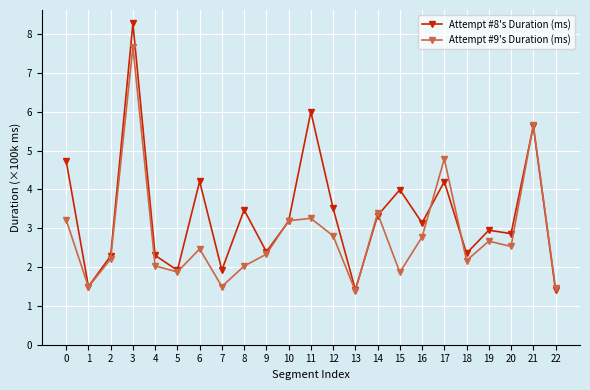

Rank the series at 7 from lowest to highest value.

Attempt #9's Duration (ms), Attempt #8's Duration (ms)